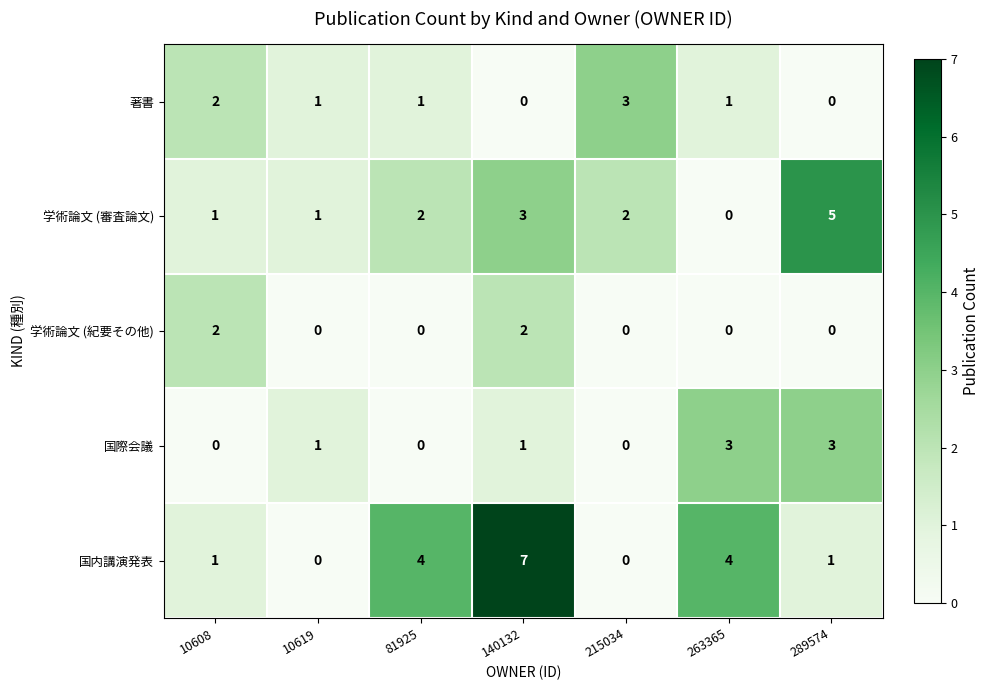

How many 国際会議 values are between 0 and 3?

7